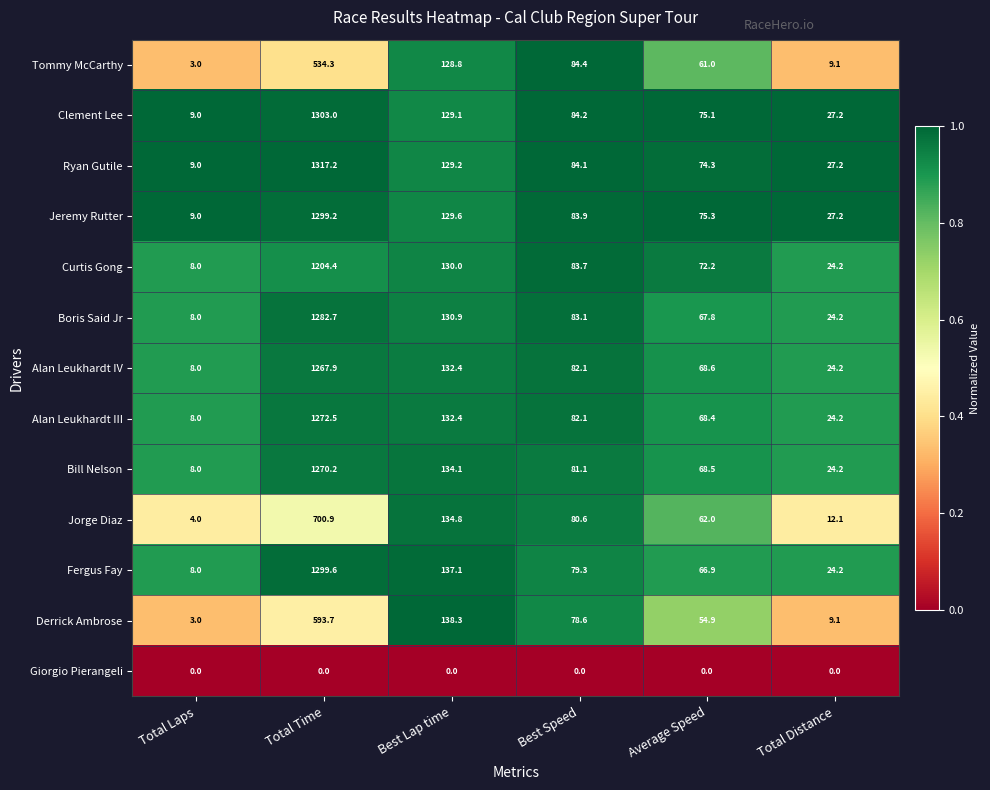

Which category has the lowest value in the Ryan Gutile series?

Total Laps